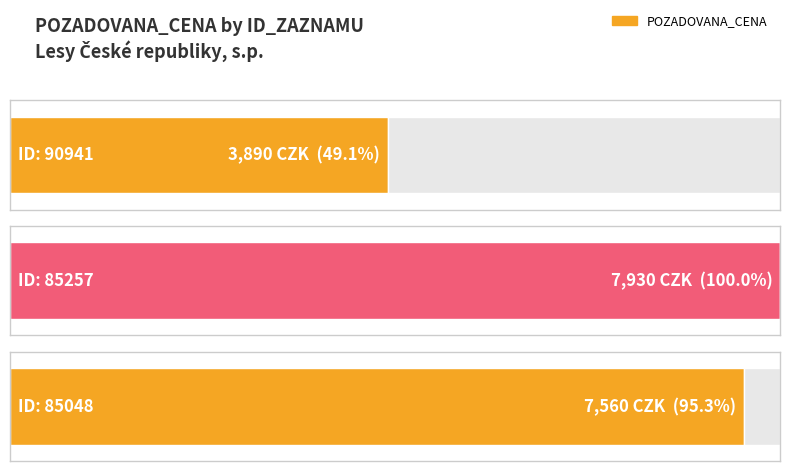

Are the bars horizontal?

Yes